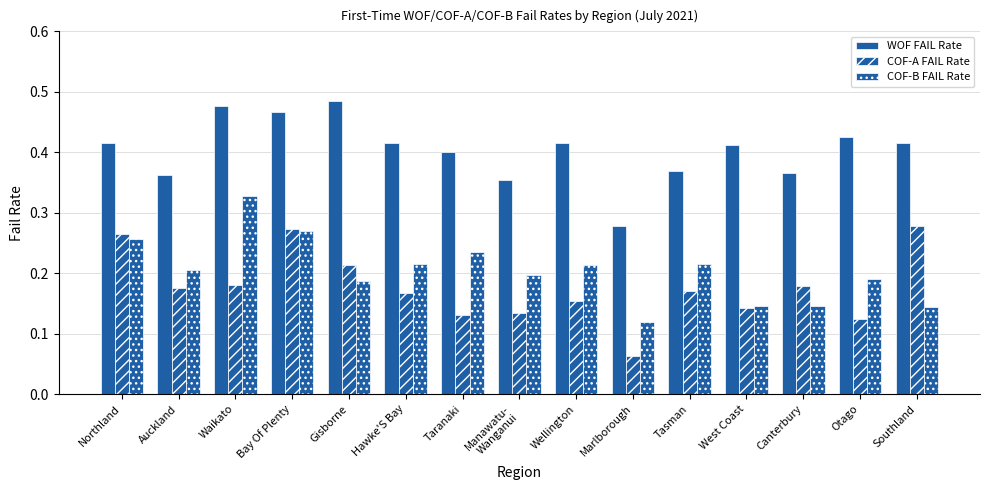

Where is COF-B FAIL Rate nearest to the value 0?

Marlborough